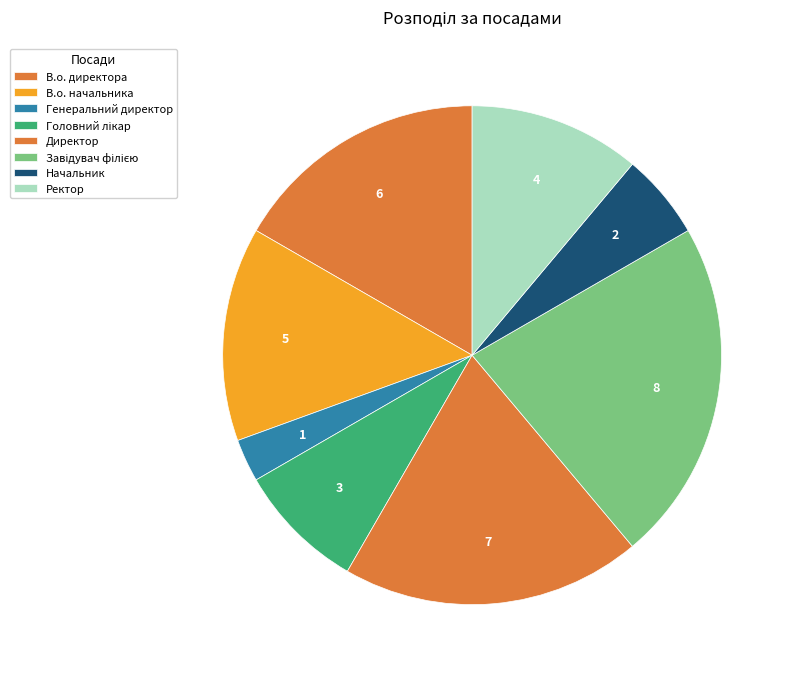

Is it true that Генеральний директор is 3% of the pie?

True